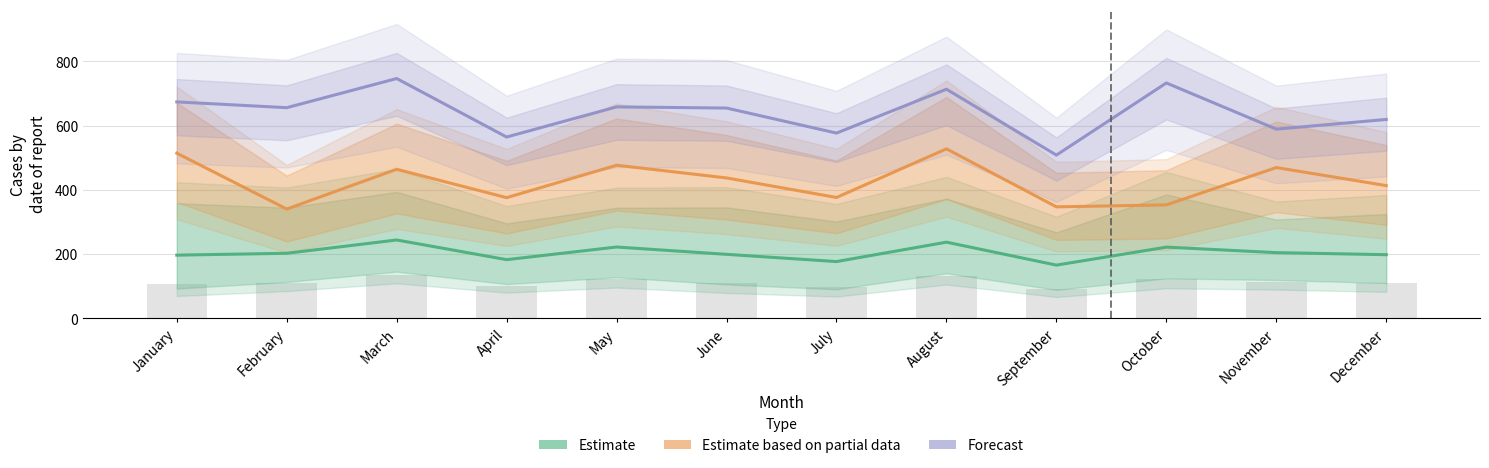

List the series in order of their overall mean, highest first.

Forecast, Estimate based on partial data, Estimate